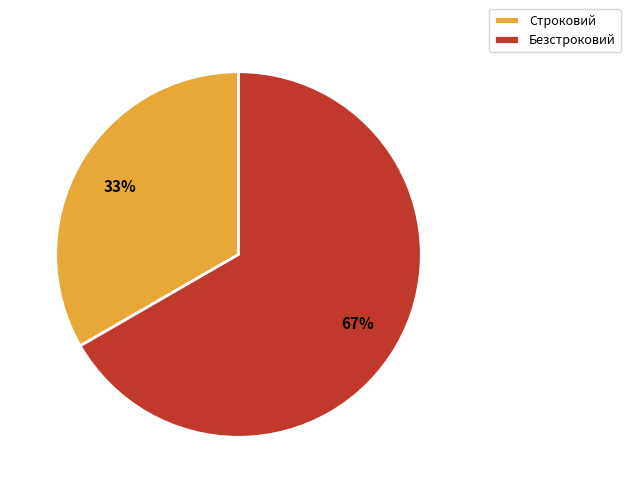

True or false: Безстроковий accounts for 53% of the total.

False